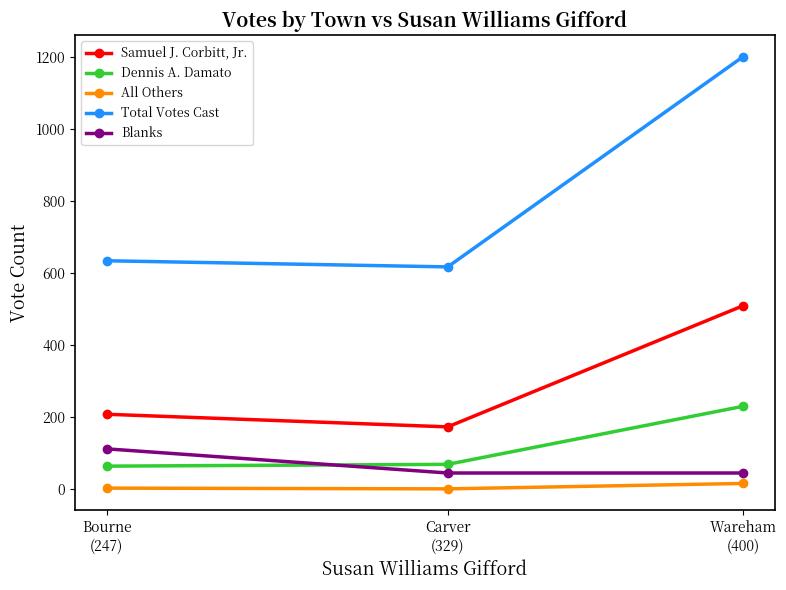

At which label does Samuel J. Corbitt, Jr. reach its peak?

Wareham
(400)